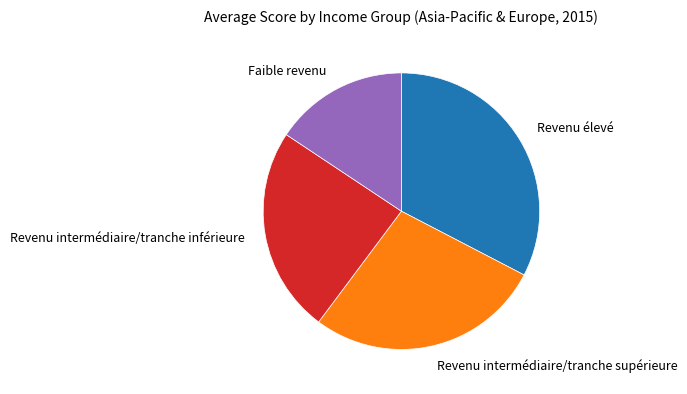

Between Revenu intermédiaire/tranche inférieure and Faible revenu, which is larger?

Revenu intermédiaire/tranche inférieure